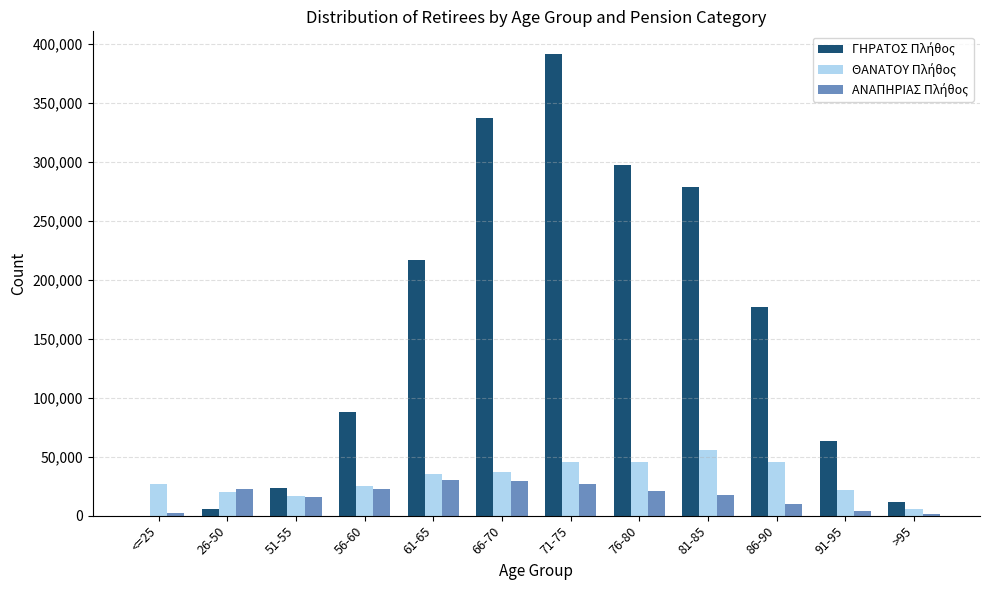

What is the greatest value displayed?

390836